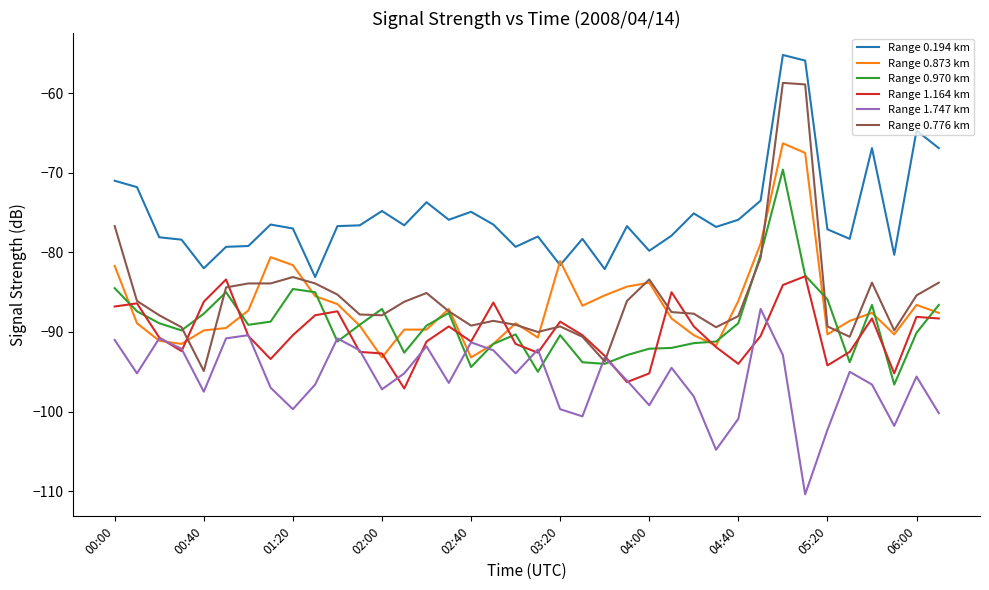

What is the minimum value shown in the chart?

-110.4